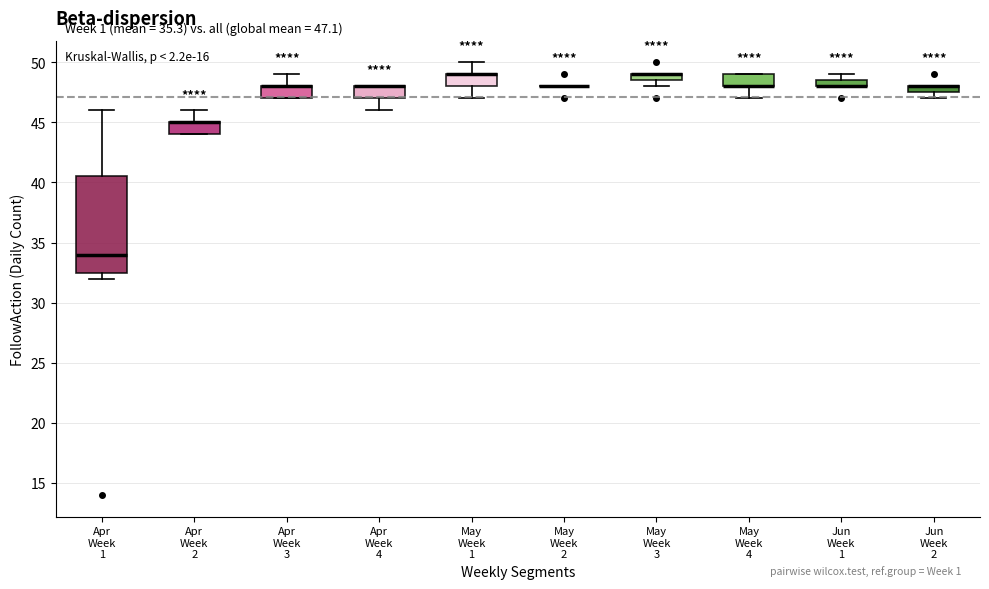

Which box is the tallest, from its lower edge to its upper edge?

Apr Week 1